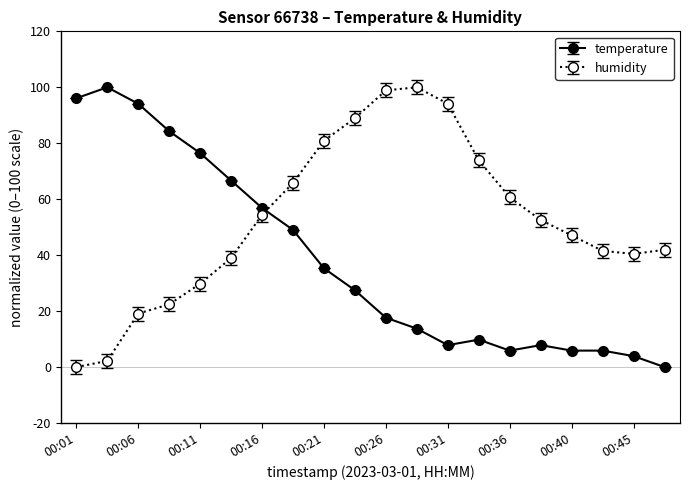

True or false: humidity and temperature cross at least once.

True